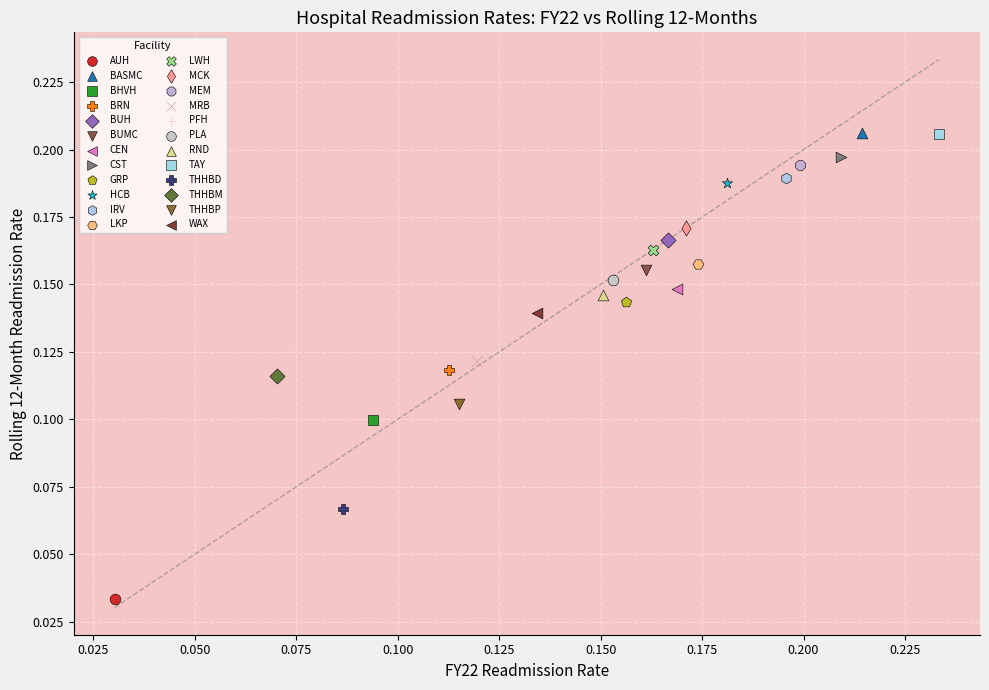

What are all the series names shown in the legend?

AUH, BASMC, BHVH, BRN, BUH, BUMC, CEN, CST, GRP, HCB, IRV, LKP, LWH, MCK, MEM, MRB, PFH, PLA, RND, TAY, THHBD, THHBM, THHBP, WAX